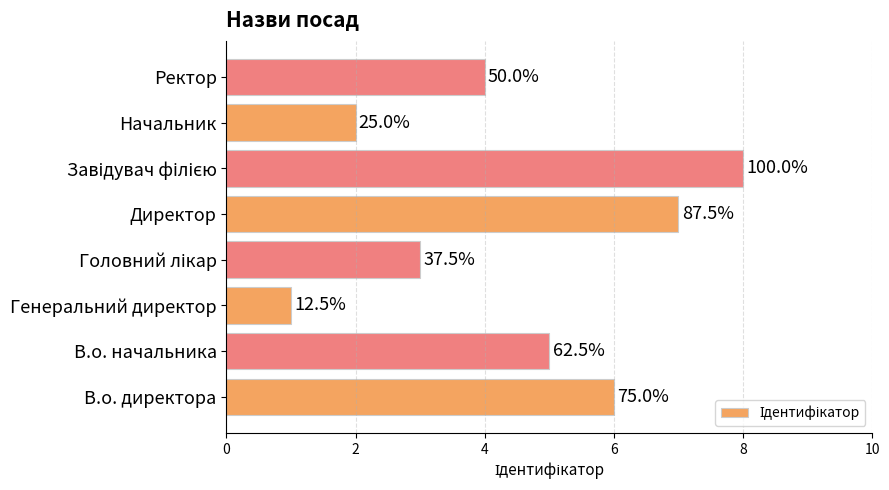

What is the minimum value shown in the chart?

1